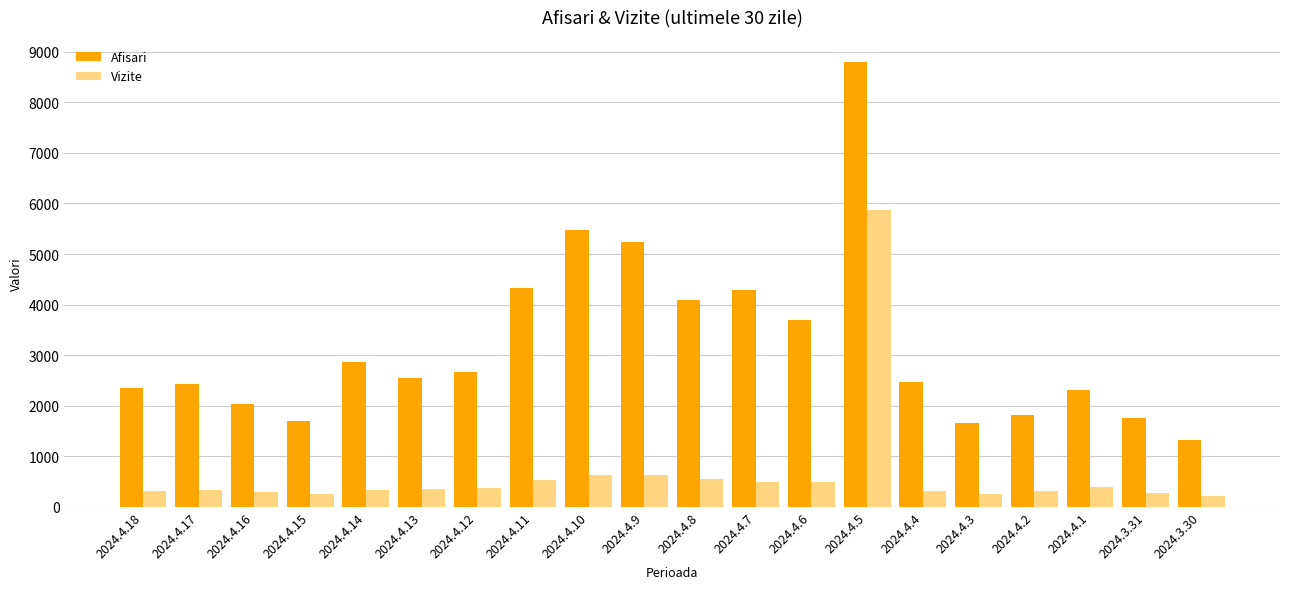

Rank the series by their average value, from highest to lowest.

Afisari, Vizite